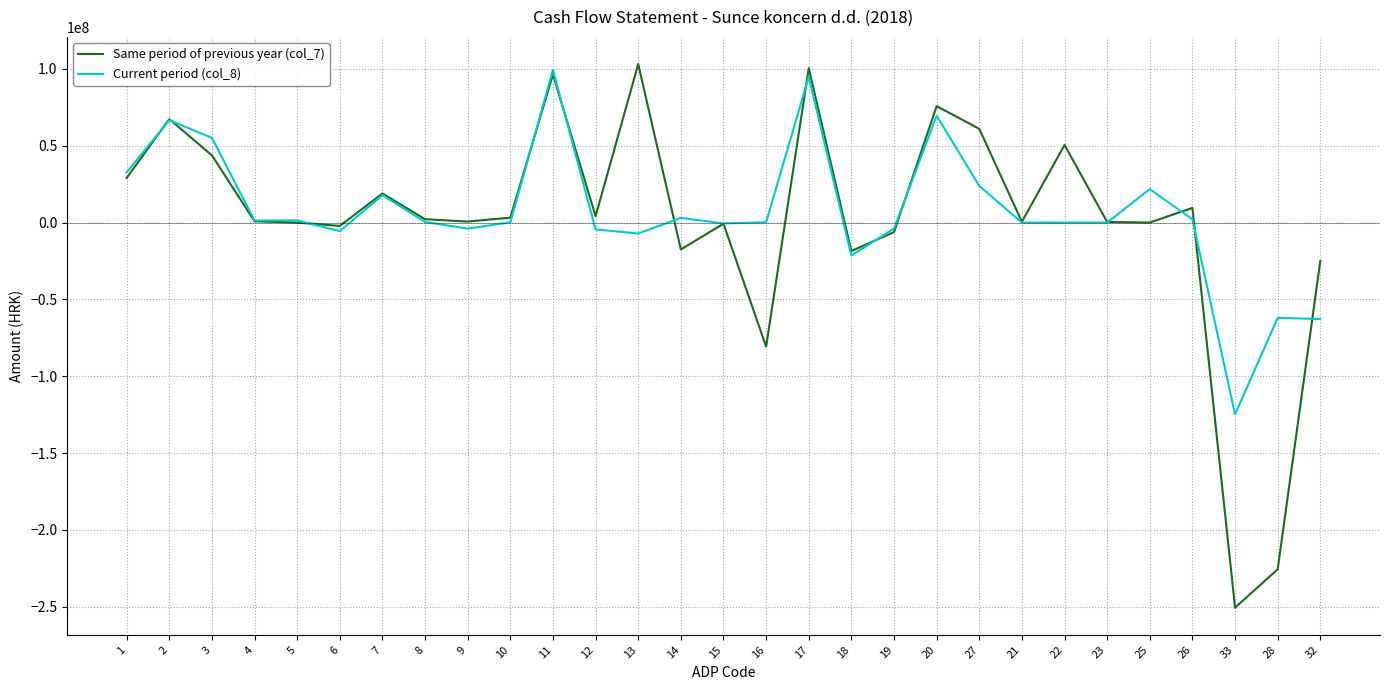

Which series has the largest range (max minus min)?

Same period of previous year (col_7)